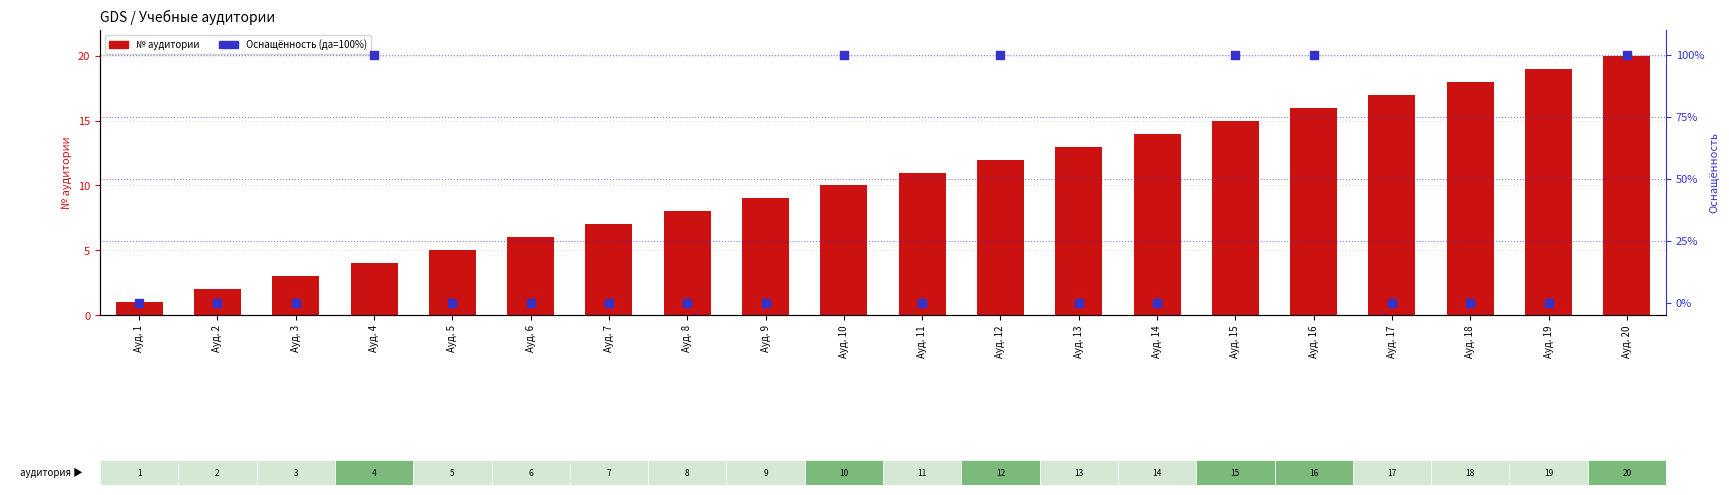

Which series has the widest spread of Y values?

Оснащённость (%)